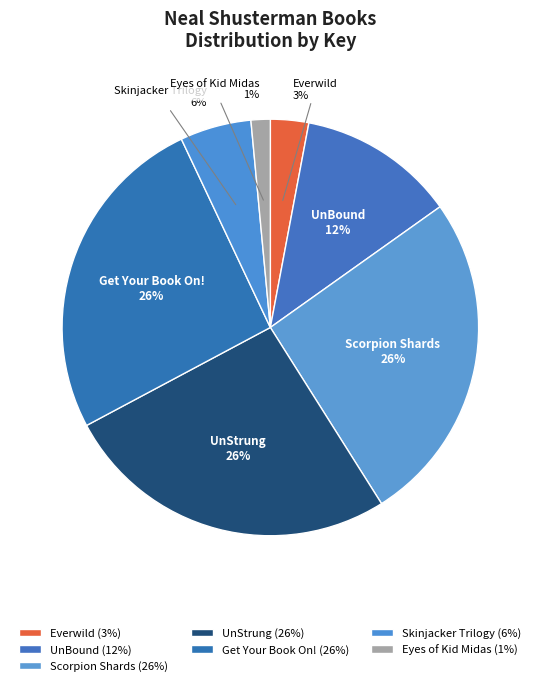

To the nearest percent, what is the difference between the largest and smallest slice percentages?

25%